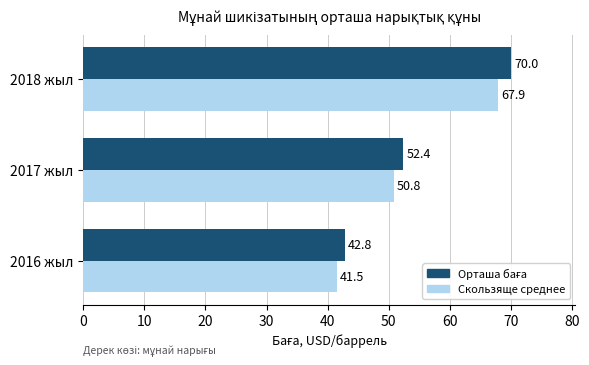

What is the greatest value displayed?

70.0